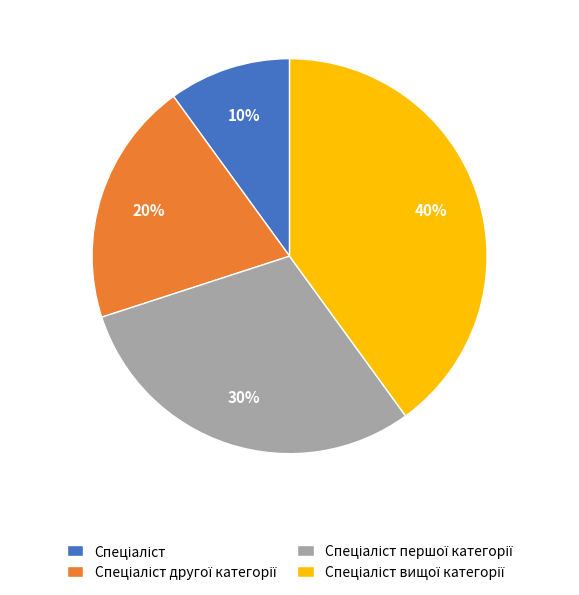

Is there a majority slice in this chart?

No